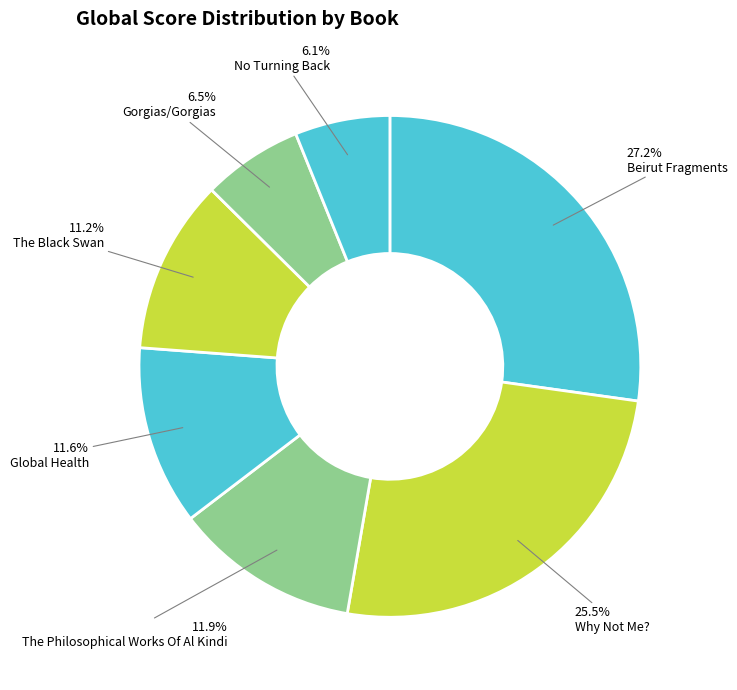

Is the sum of Why Not Me? and Beirut Fragments greater than half?

Yes